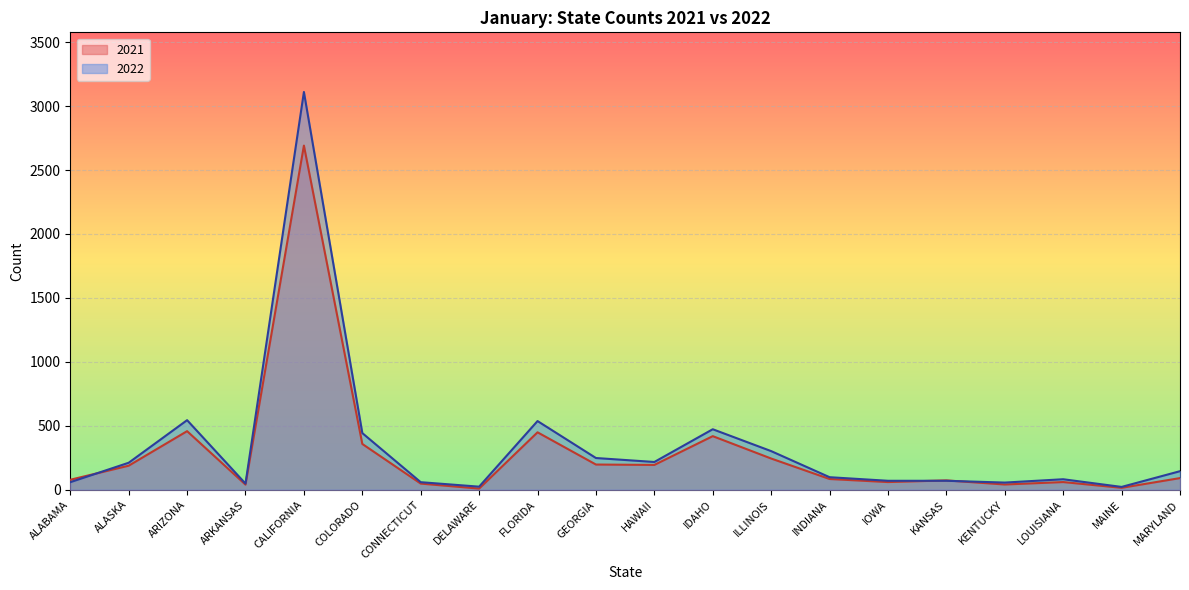

After their last crossing, which series has the higher values: 2022 or 2021?

2022